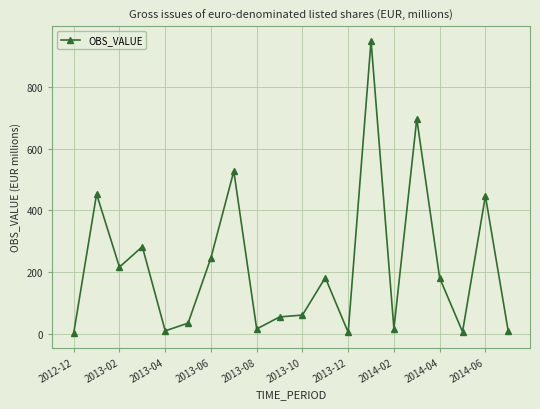

What is the difference between the second highest and minimum values?

692